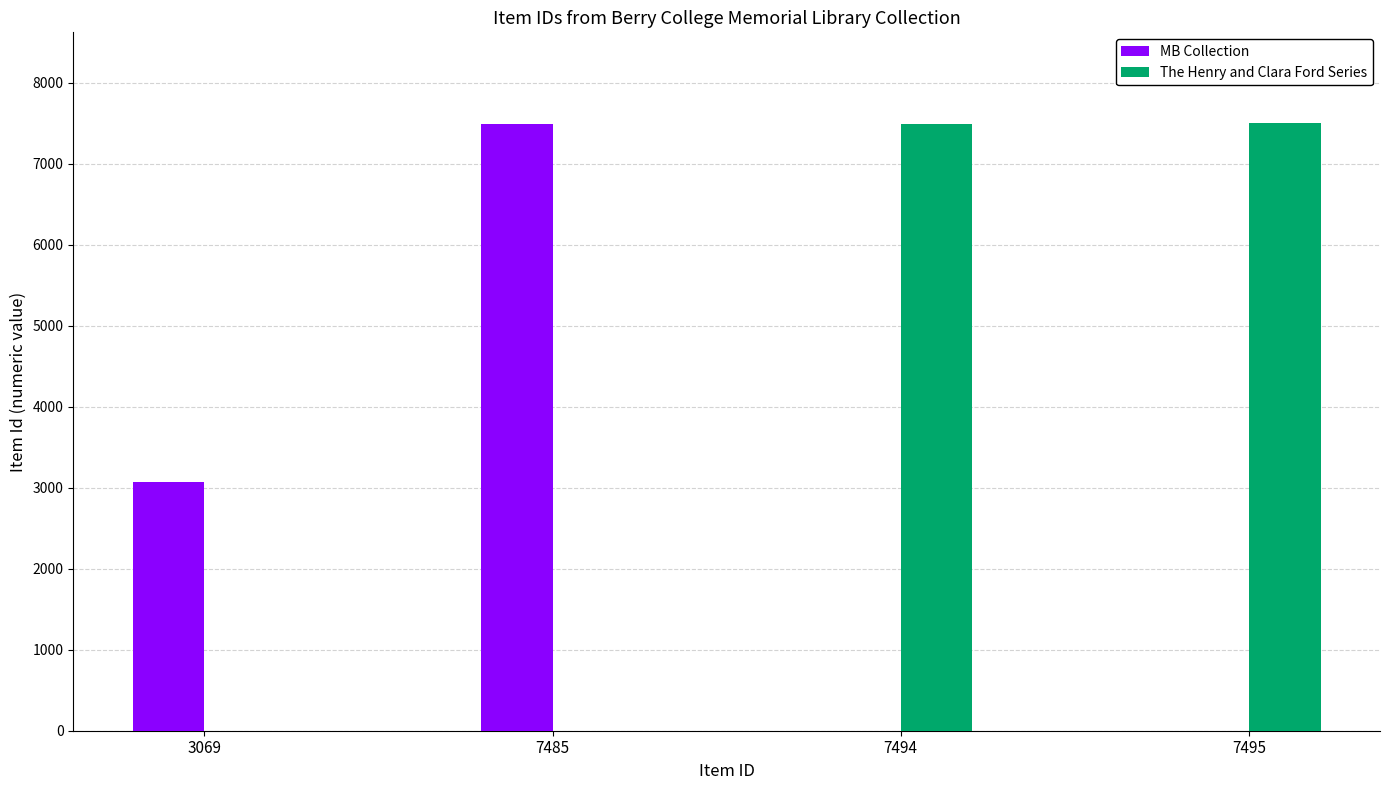

What are all the series names shown in the legend?

MB Collection, The Henry and Clara Ford Series